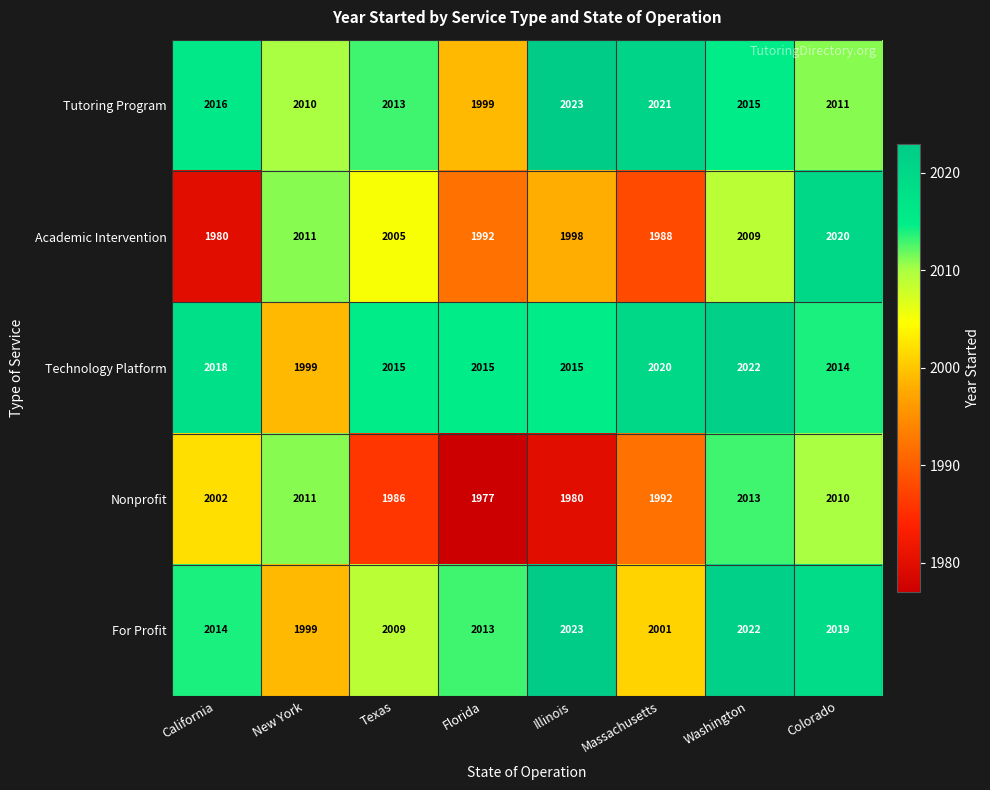

How many series are shown in this chart?

5